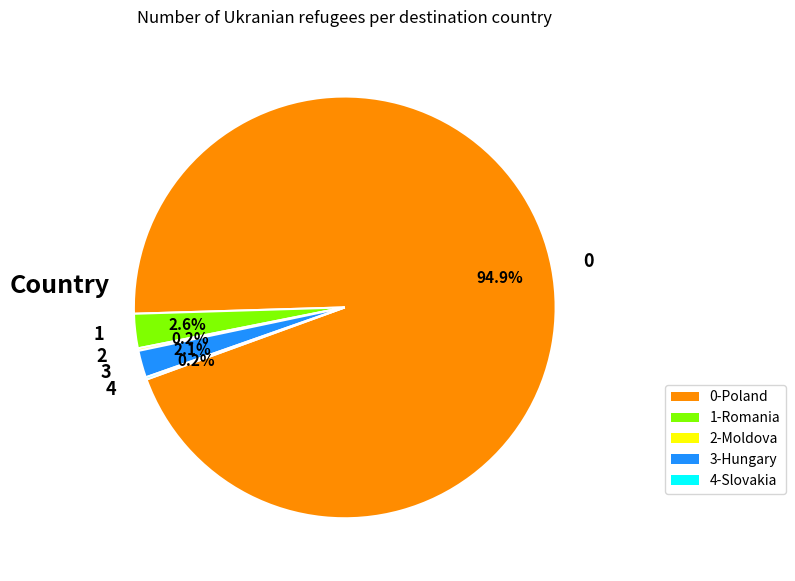

Combined, what portion of the pie is 3 and 0?

97.0%